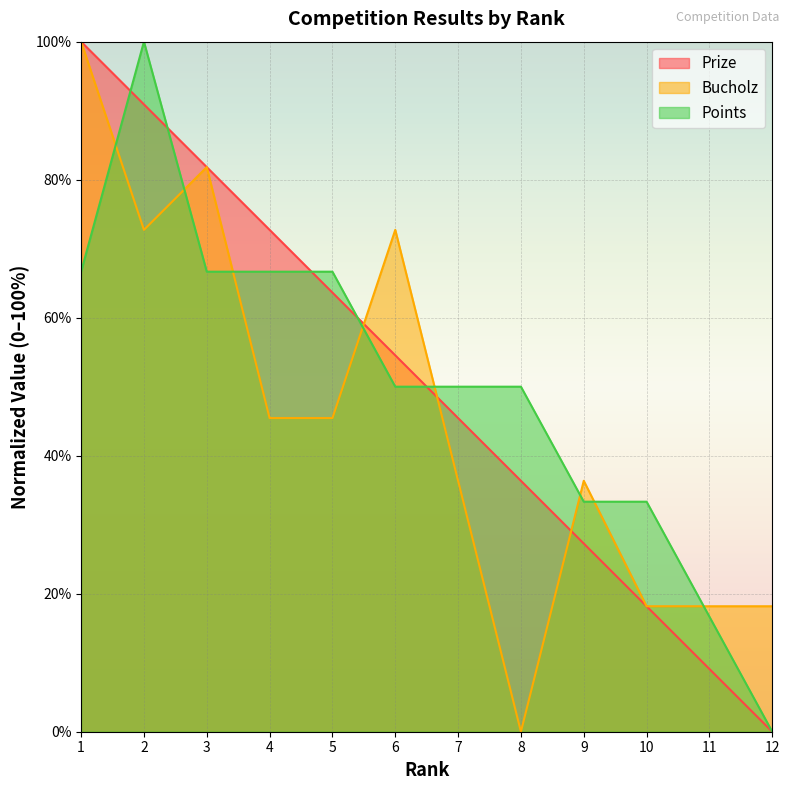

Is it true that Bucholz equals 18.2 at 11?

True